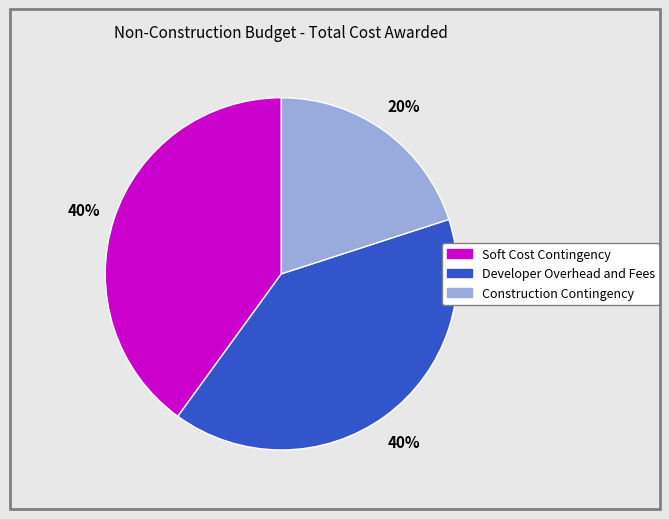

How many slices are in this pie chart?

3